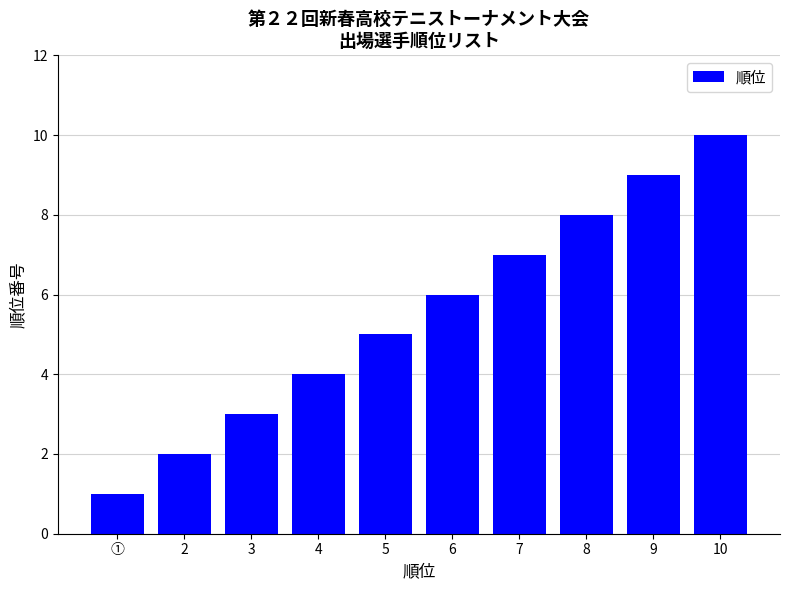

The chart shows a value of 6 at 4. True or false?

False